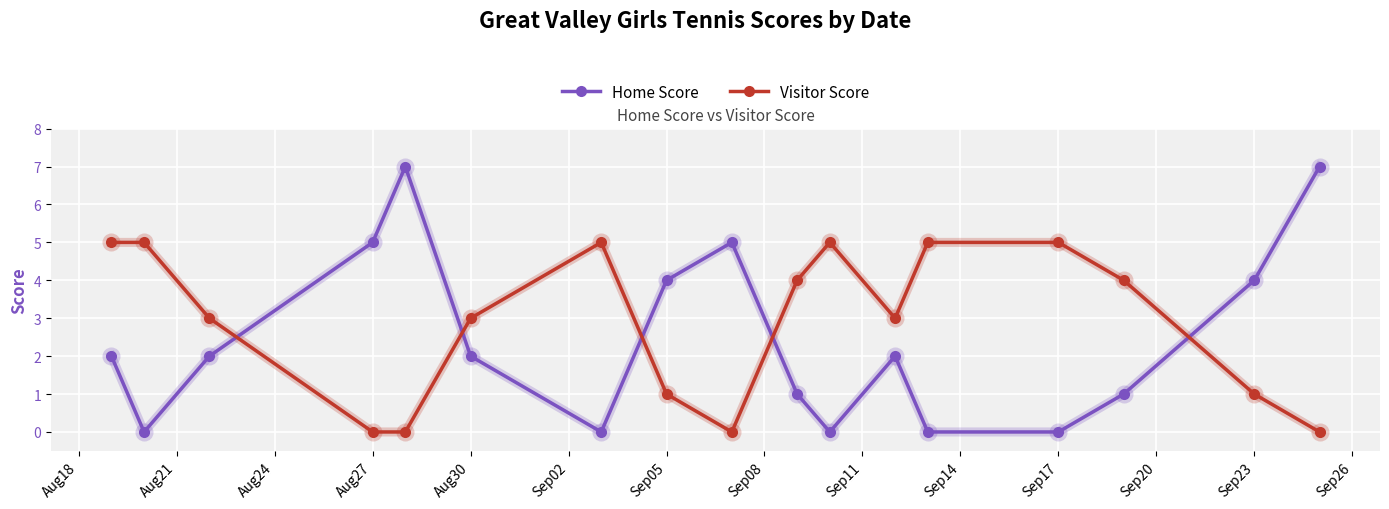

Which series has the largest total across all categories?

Visitor Score